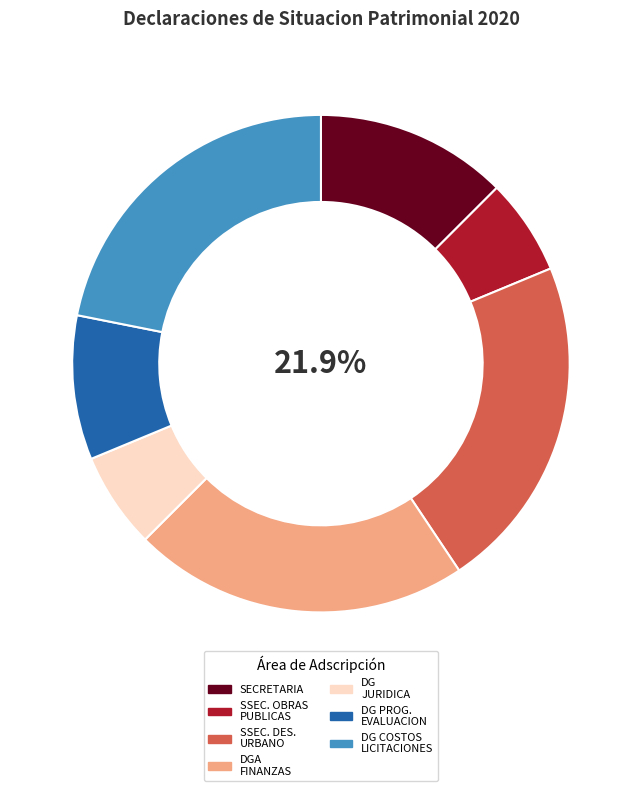

Does any single category account for the majority?

No